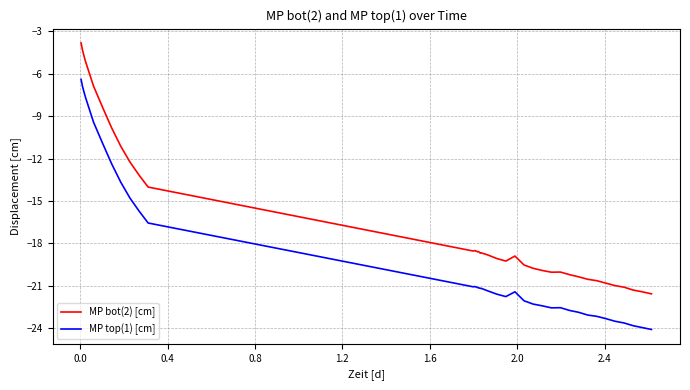

Is this an area chart (filled region under the line)?

No